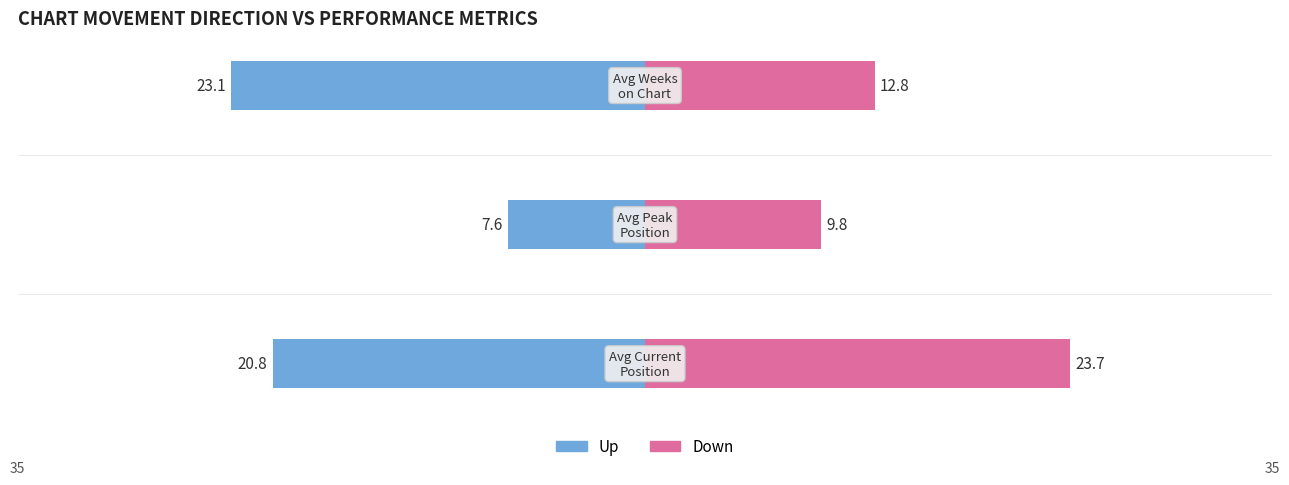

Which series has the largest range (max minus min)?

Up